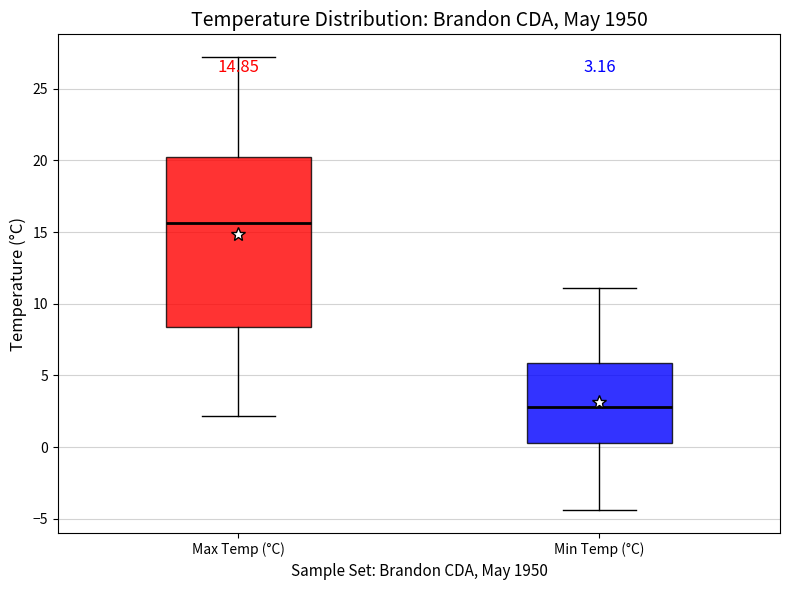

Which box has the lowest median line?

Min Temp (°C)